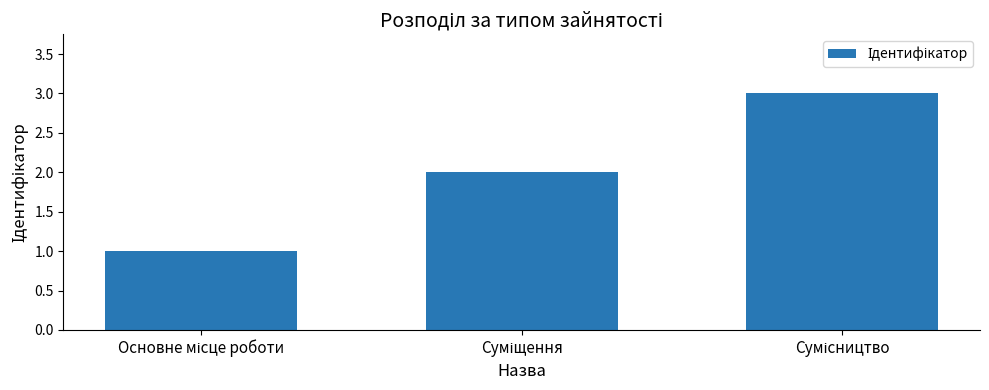

What is the maximum value shown in the chart?

3